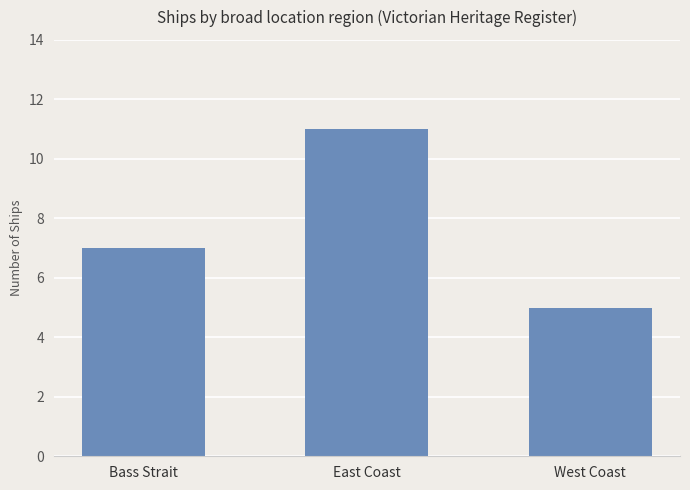

Is it true that the value at Bass Strait is 7?

True